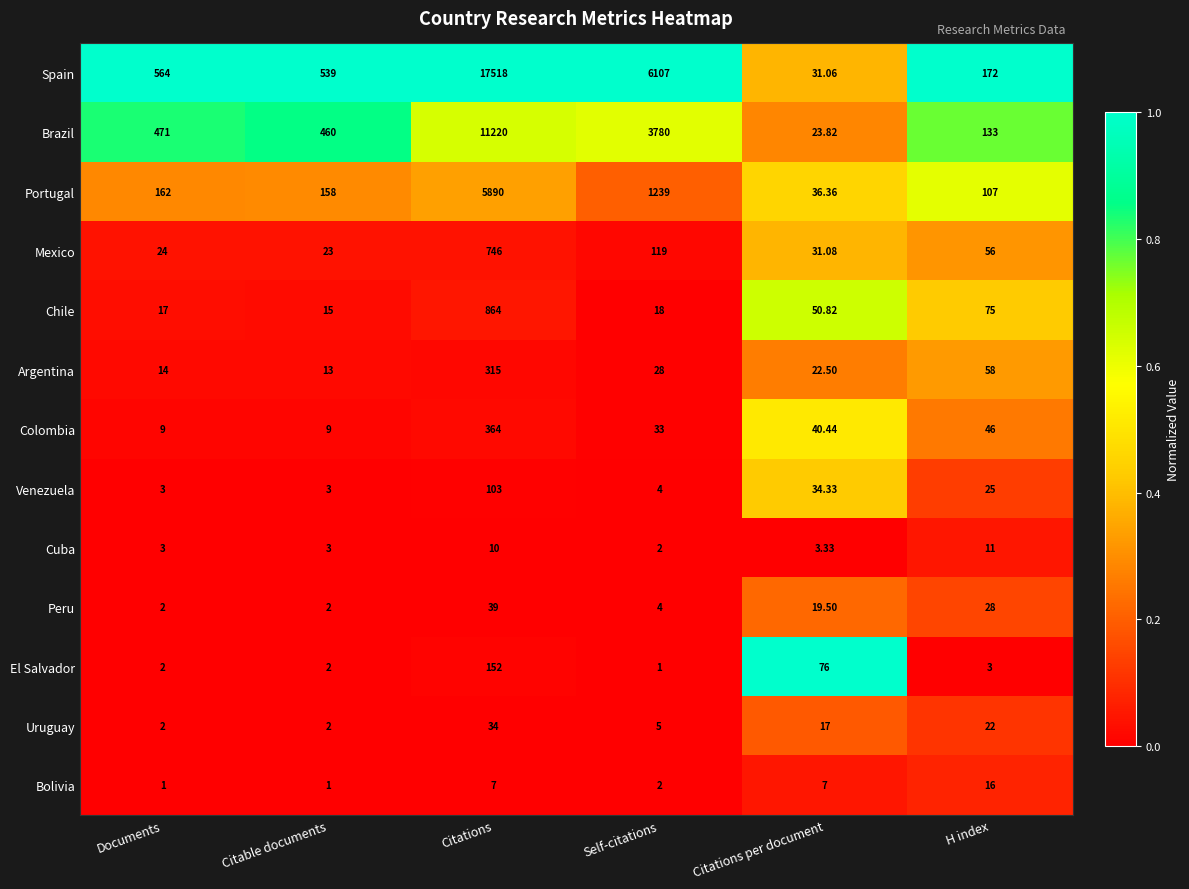

Rank the series at Citations from highest to lowest value.

Spain, Brazil, Portugal, Chile, Mexico, Colombia, Argentina, El Salvador, Venezuela, Peru, Uruguay, Cuba, Bolivia